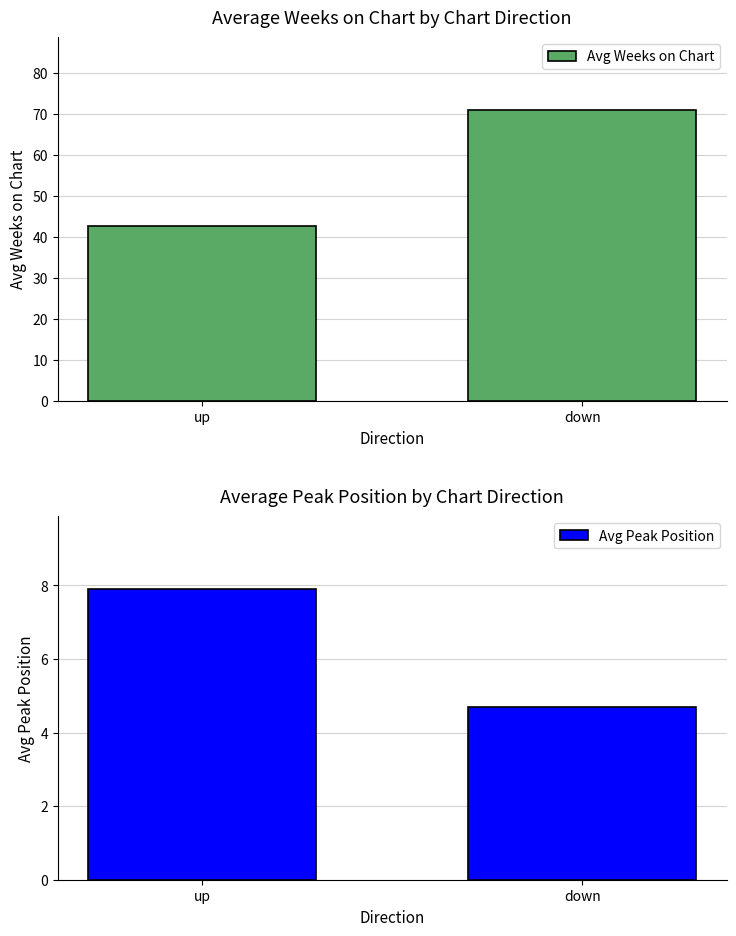

How many bars are there in total?

4